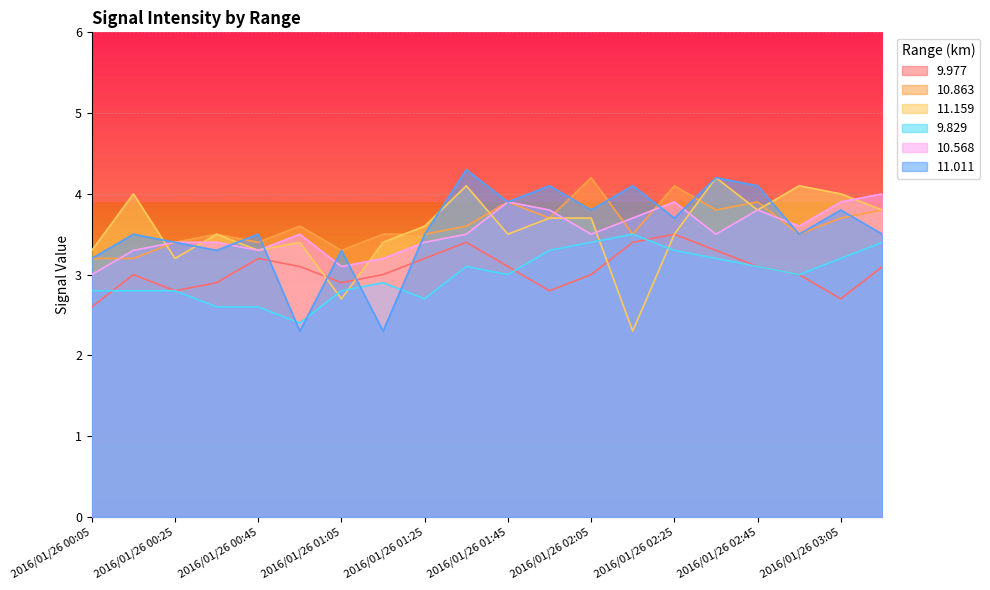

What is the total value across all series at 2016/01/26 01:25?

19.9